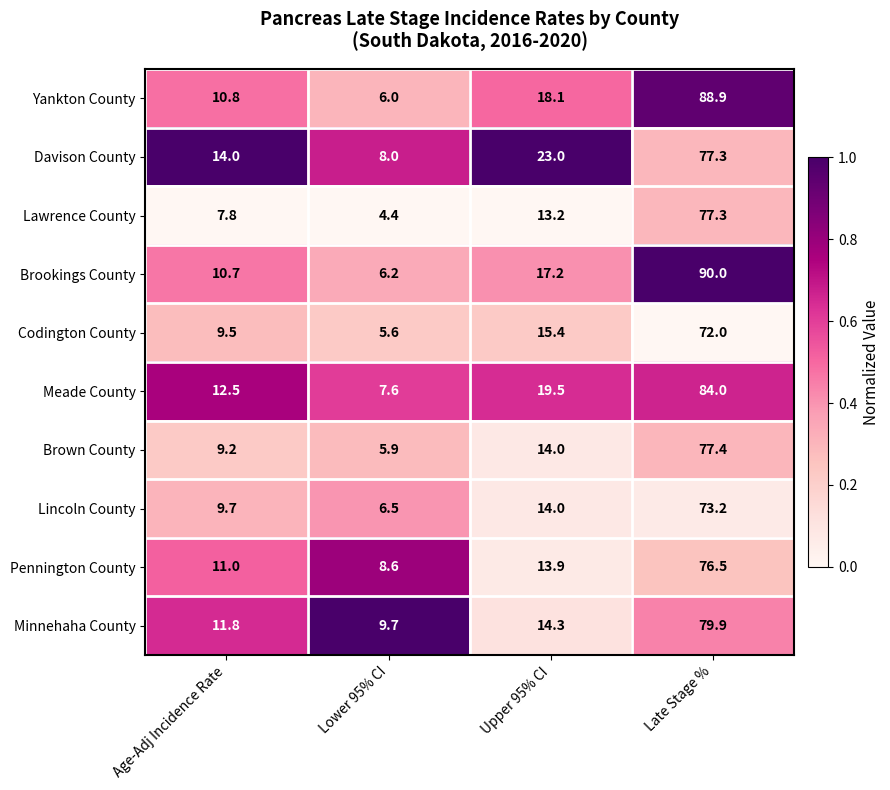

What is the greatest value displayed?

90.0